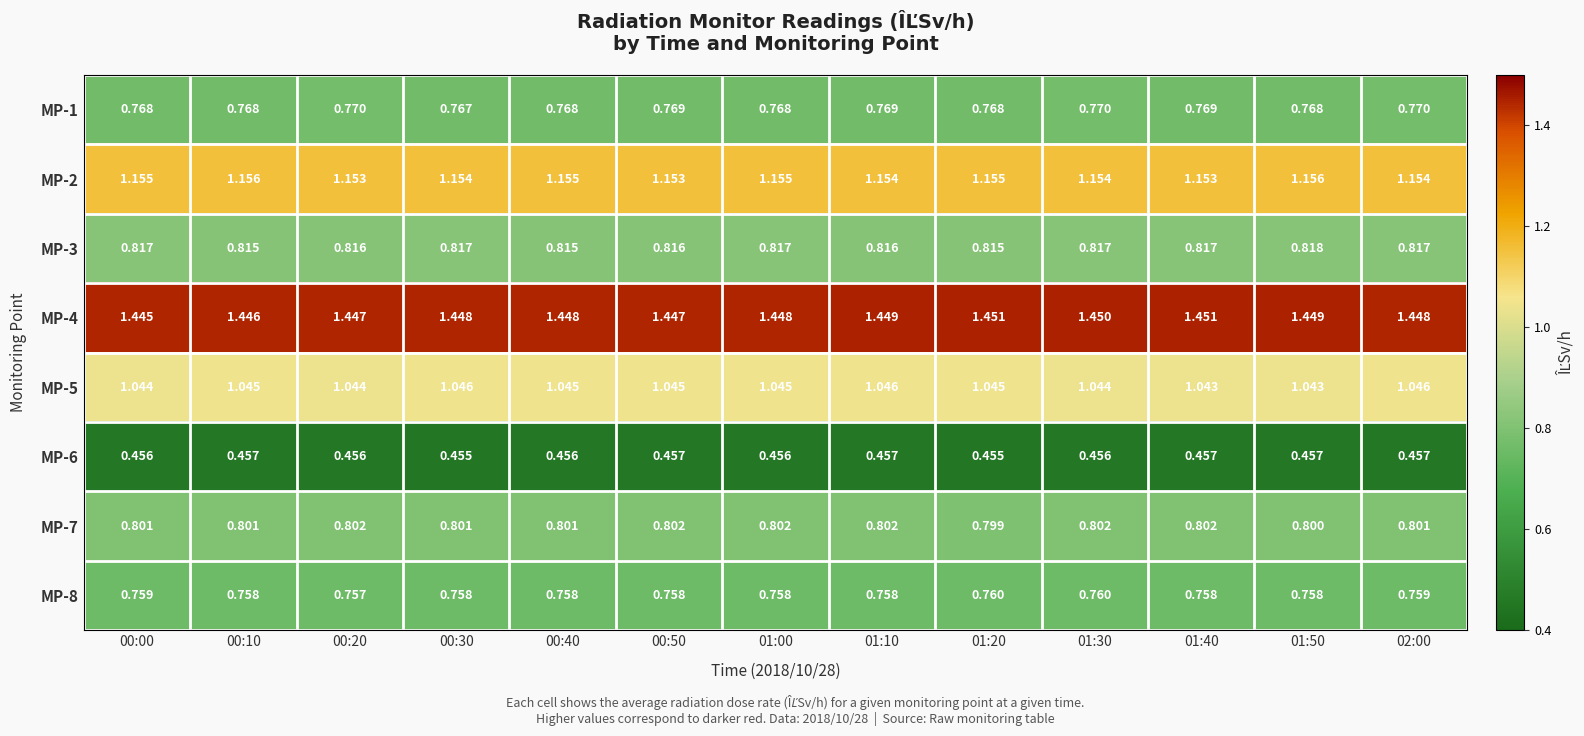

Rank the series by their maximum value, from lowest to highest.

MP-6, MP-8, MP-1, MP-7, MP-3, MP-5, MP-2, MP-4